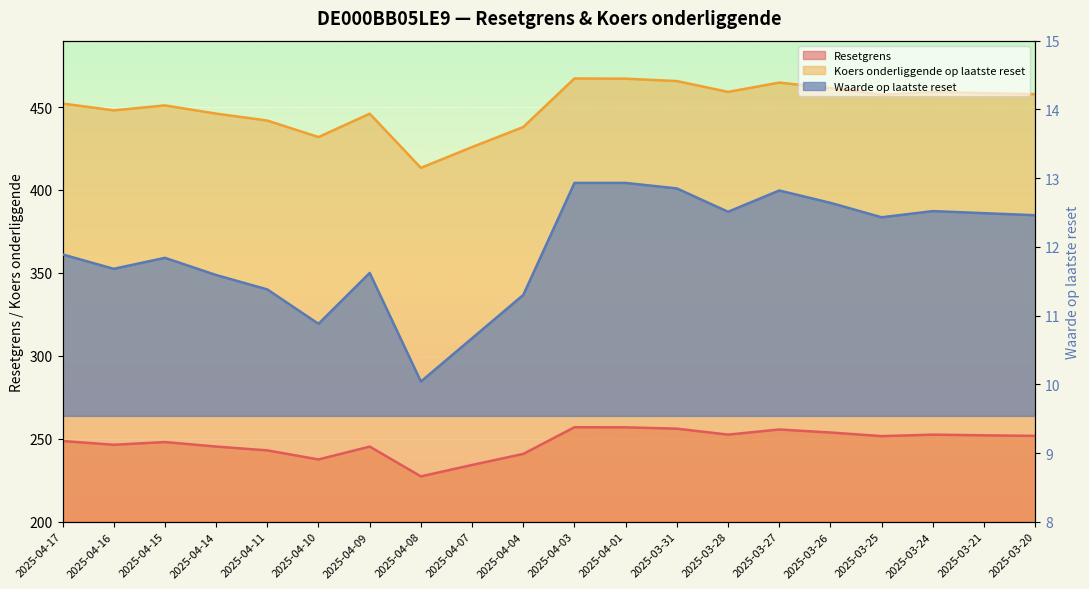

Where is the first local minimum for Resetgrens?

2025-04-16